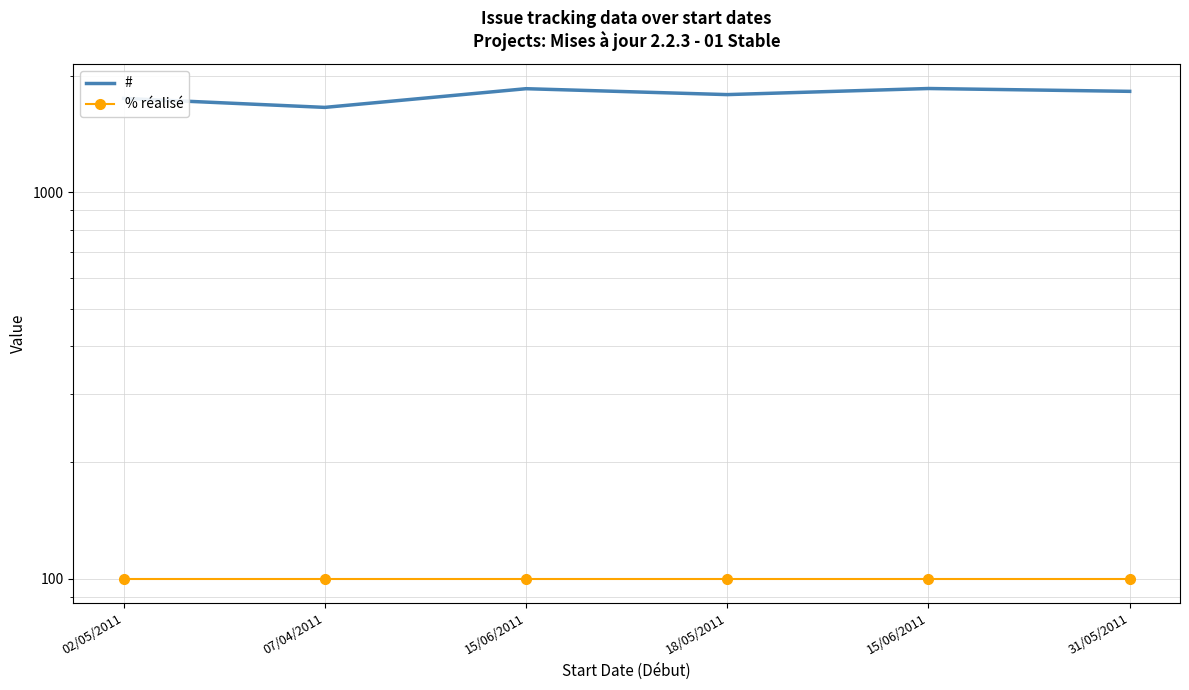

True or false: % réalisé and # cross at least once.

False